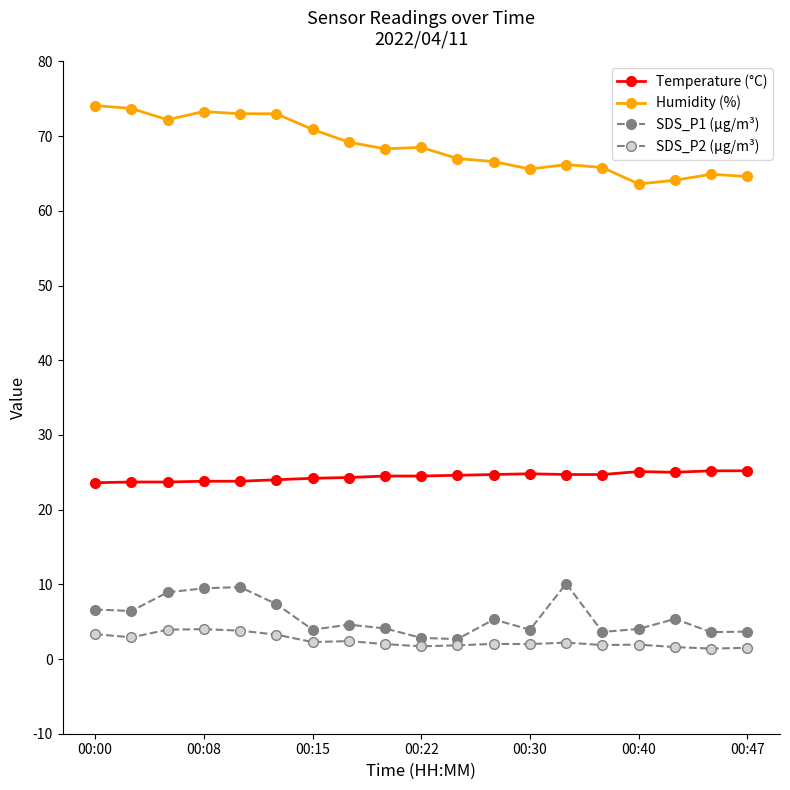

True or false: SDS_P1 (µg/m³) and SDS_P2 (µg/m³) cross at least once.

False